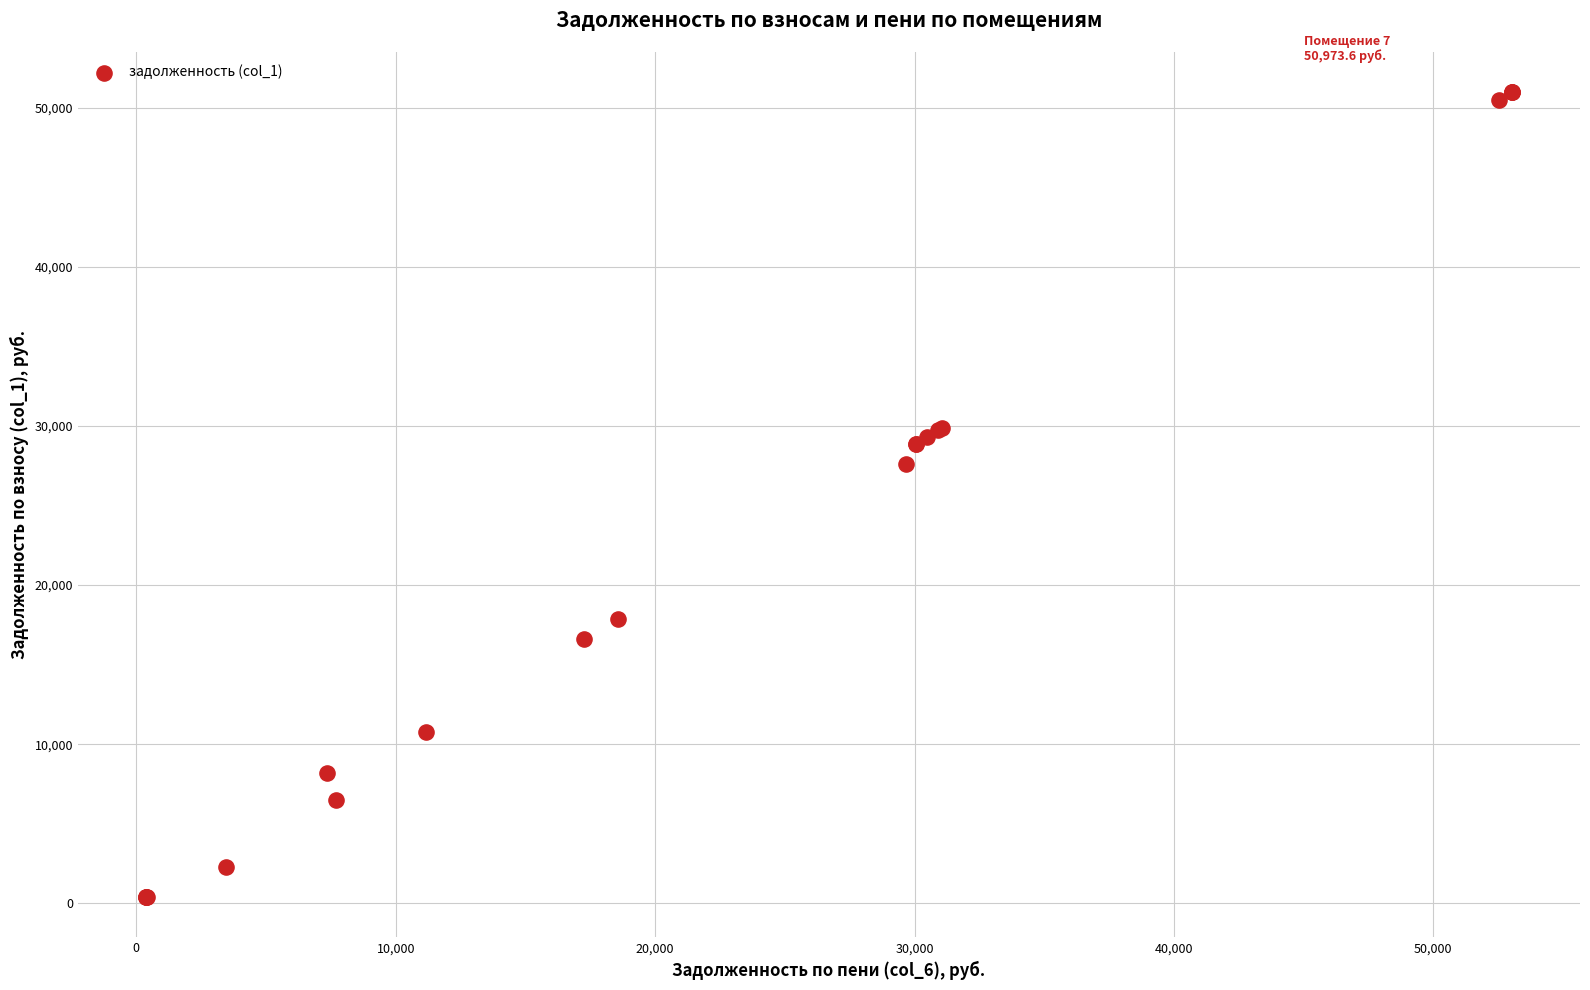

What Y value in the scatter plot is closest to 25680?

27622.6